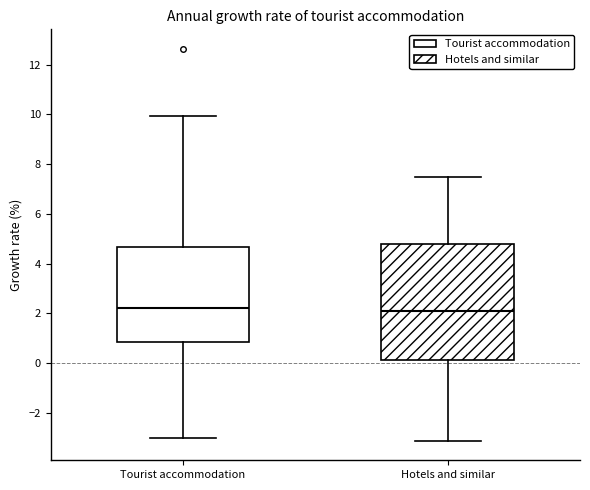

Comparing the boxes themselves (not the whiskers), which one is the tallest?

Hotels and similar